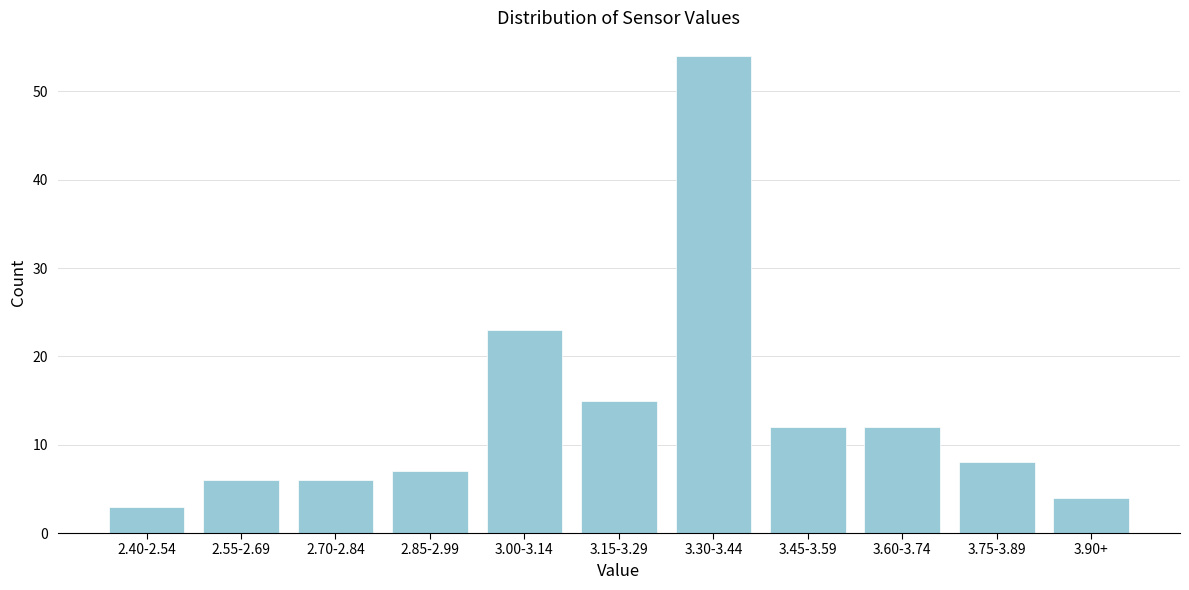

Reading right to left, extract all data points from this chart.

3.90+=4	3.75-3.89=8	3.60-3.74=12	3.45-3.59=12	3.30-3.44=54	3.15-3.29=15	3.00-3.14=23	2.85-2.99=7	2.70-2.84=6	2.55-2.69=6	2.40-2.54=3